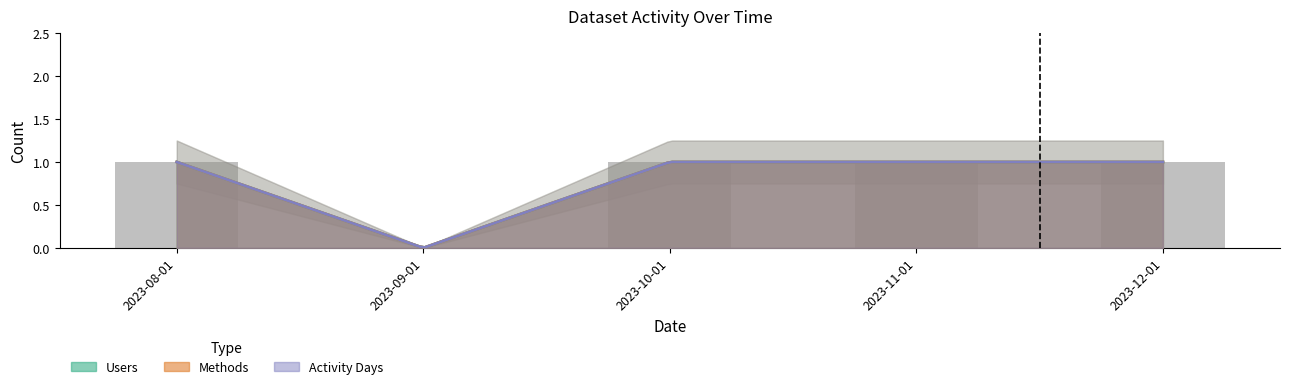

The value of Dataset at 2023-11-01 is 1. True or false?

True